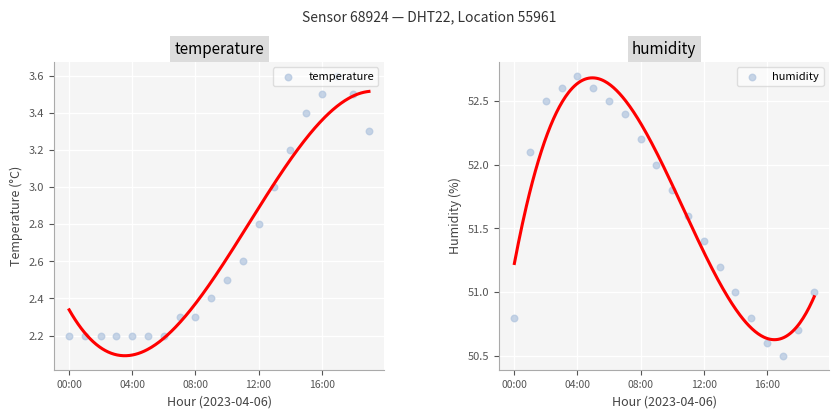

At how many categories does at least one series exceed 51?

13